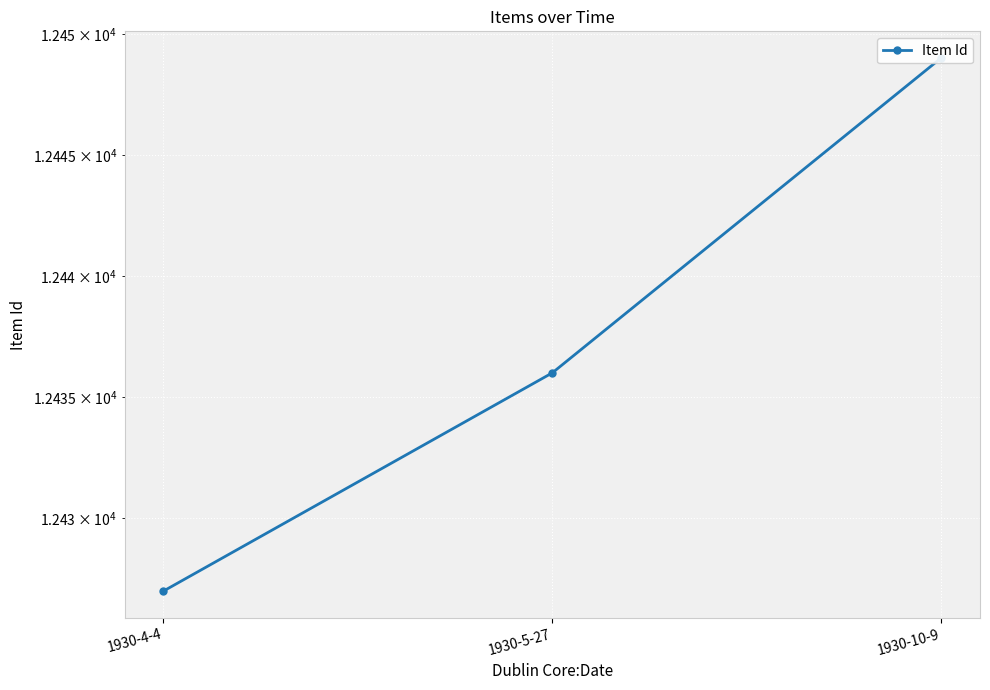

How many lines are shown in the chart?

1